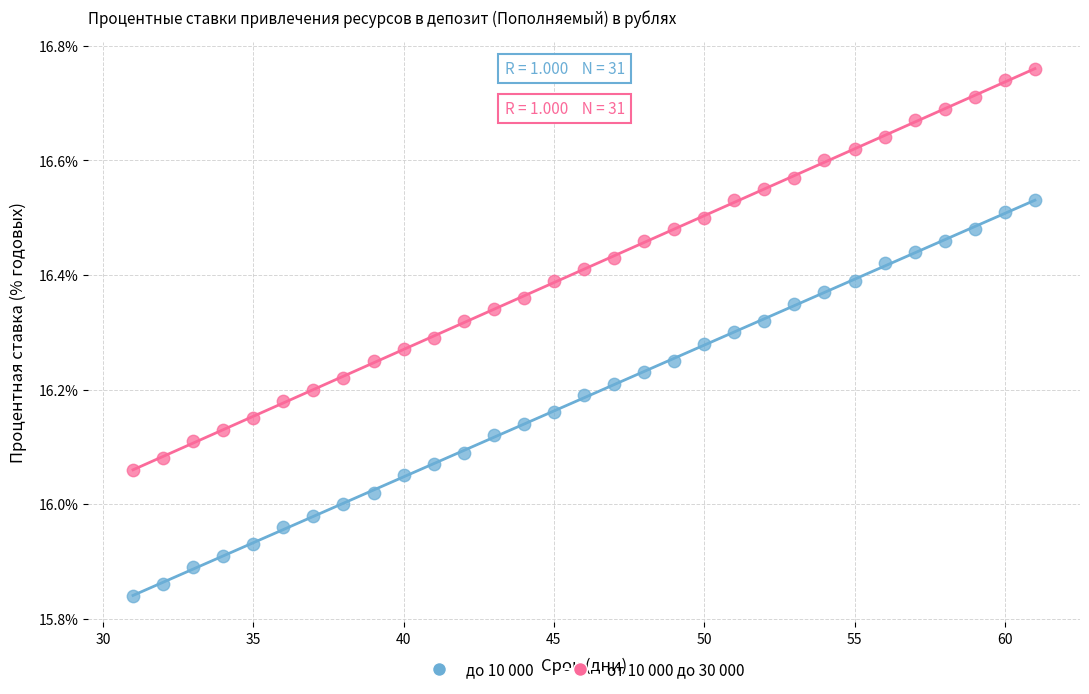

What is the X range (max minus min) for the scatter plot?

30.0